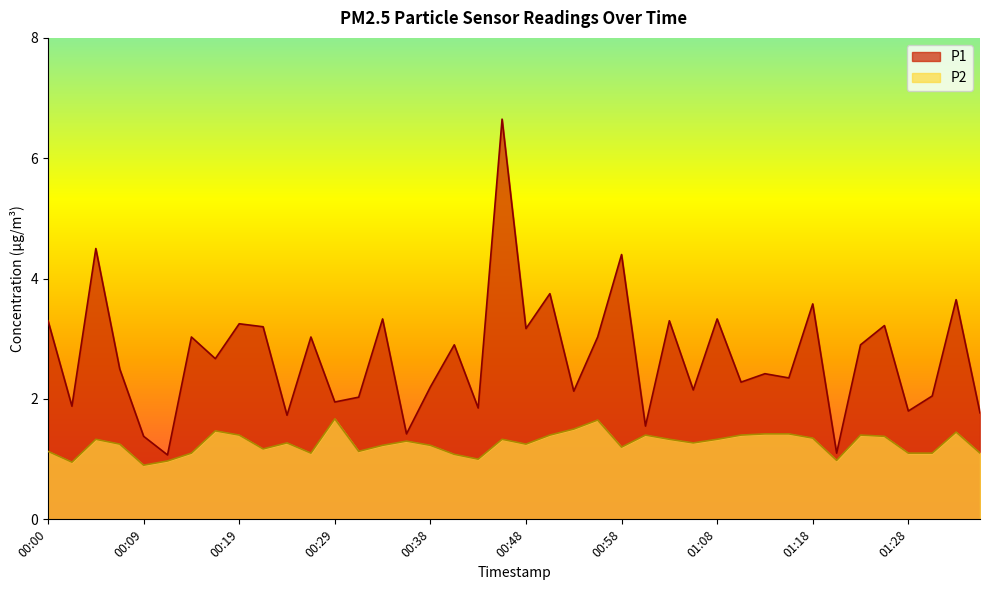

True or false: P1 and P2 cross at least once.

False